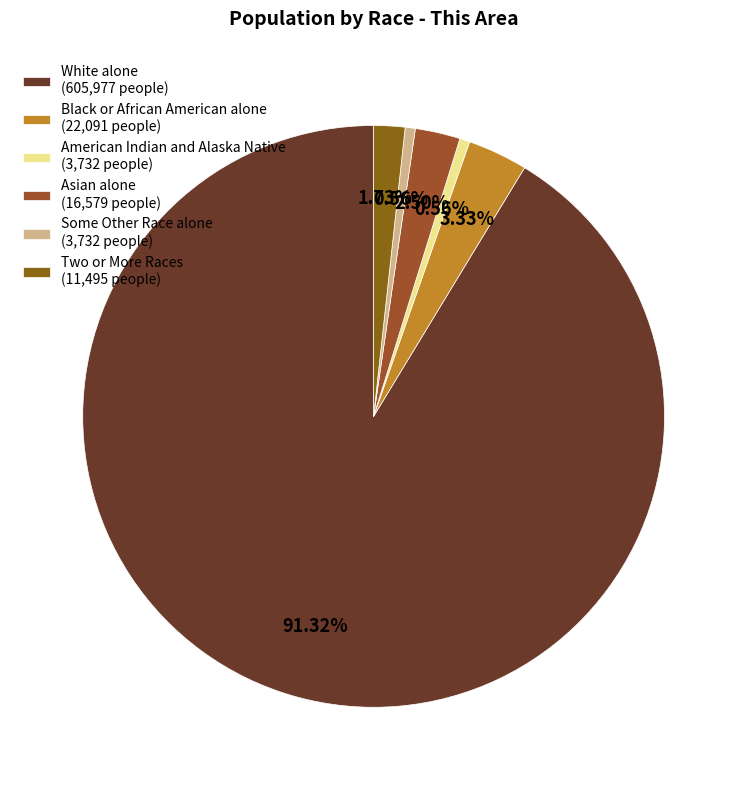

What is the total percentage of White alone and Black or African American alone?

94.6%